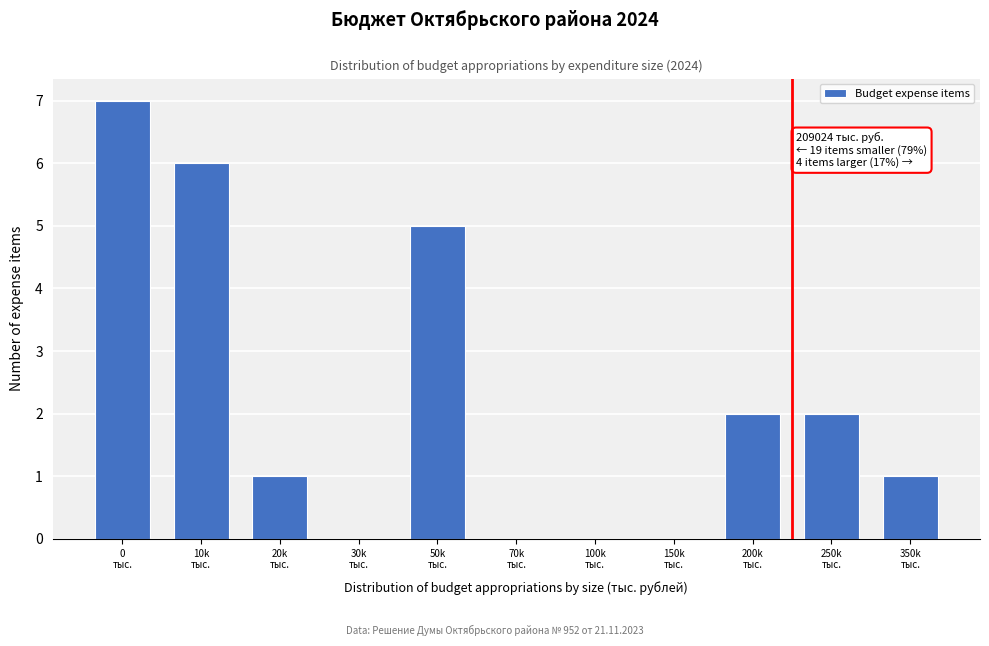

What is the sum of all values?

24